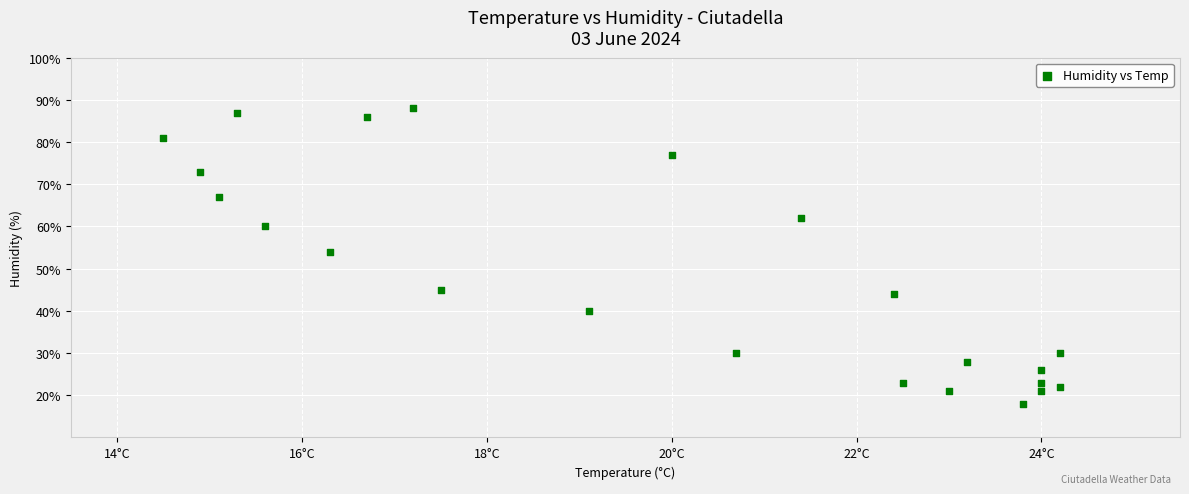

What is the range of Y values (max minus min)?

70